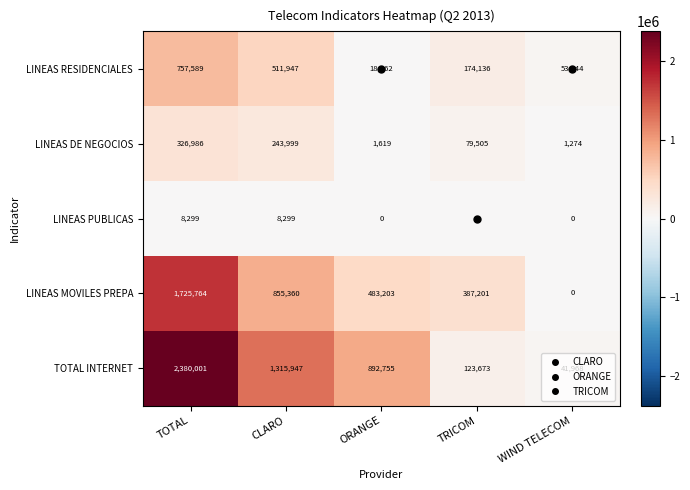

Which series has the largest total across all categories?

TOTAL INTERNET